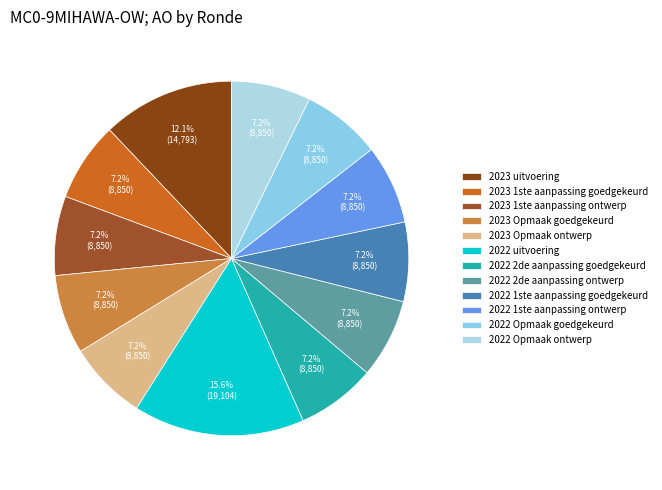

What portion of the pie excludes 2022 2de aanpassing ontwerp?

92.8%